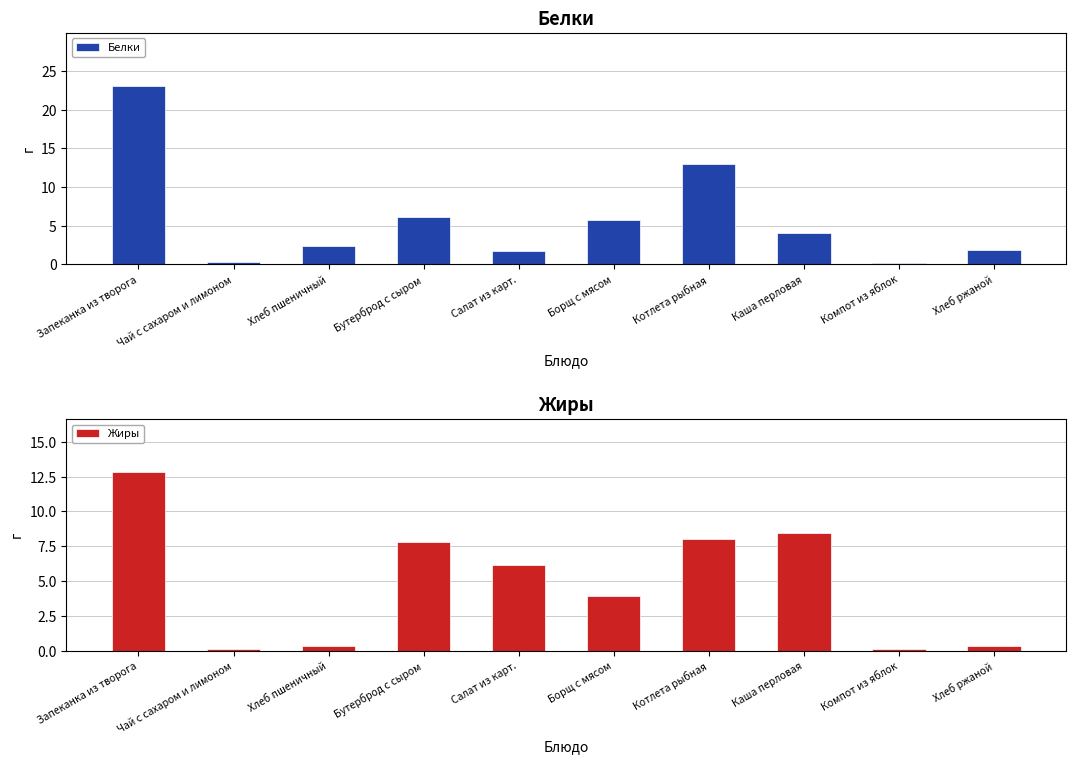

The Жиры series shows 8.0 at Котлета рыбная. True or false?

True